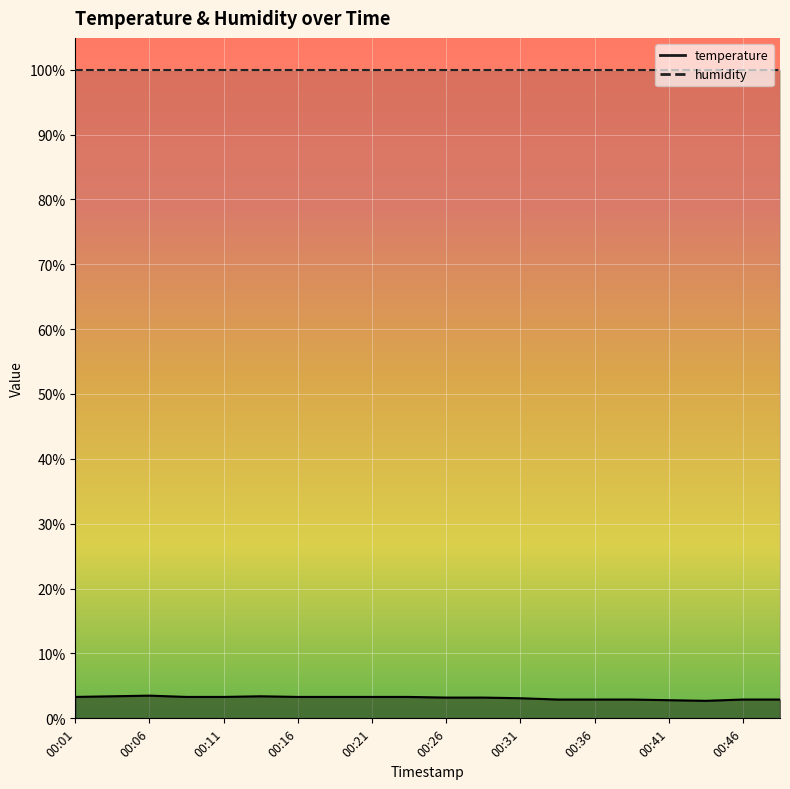

Between 00:19 and 00:34, which is larger?

00:19